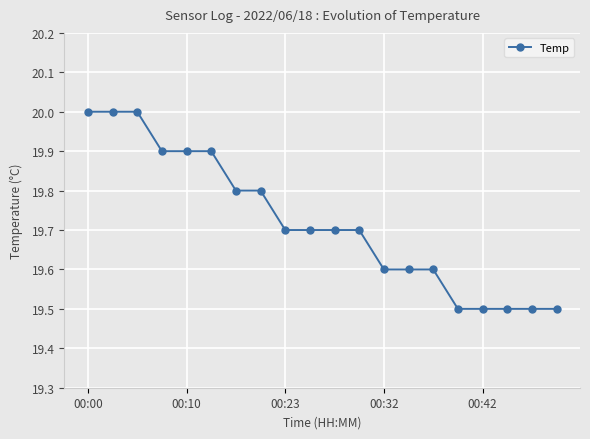

What is the average value?

19.7